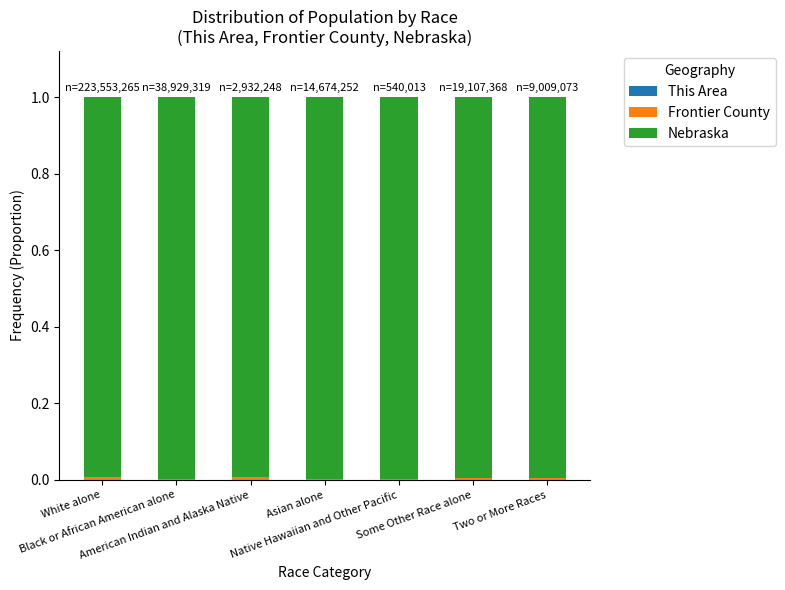

Which series changed the most between American Indian and Alaska Native and Two or More Races?

Frontier County